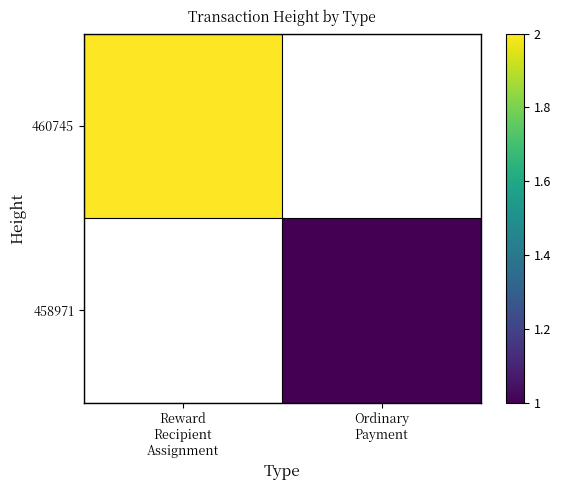

Is the value of 458971 at Reward Recipient Assignment greater than the value of 460745 at Ordinary Payment?

No